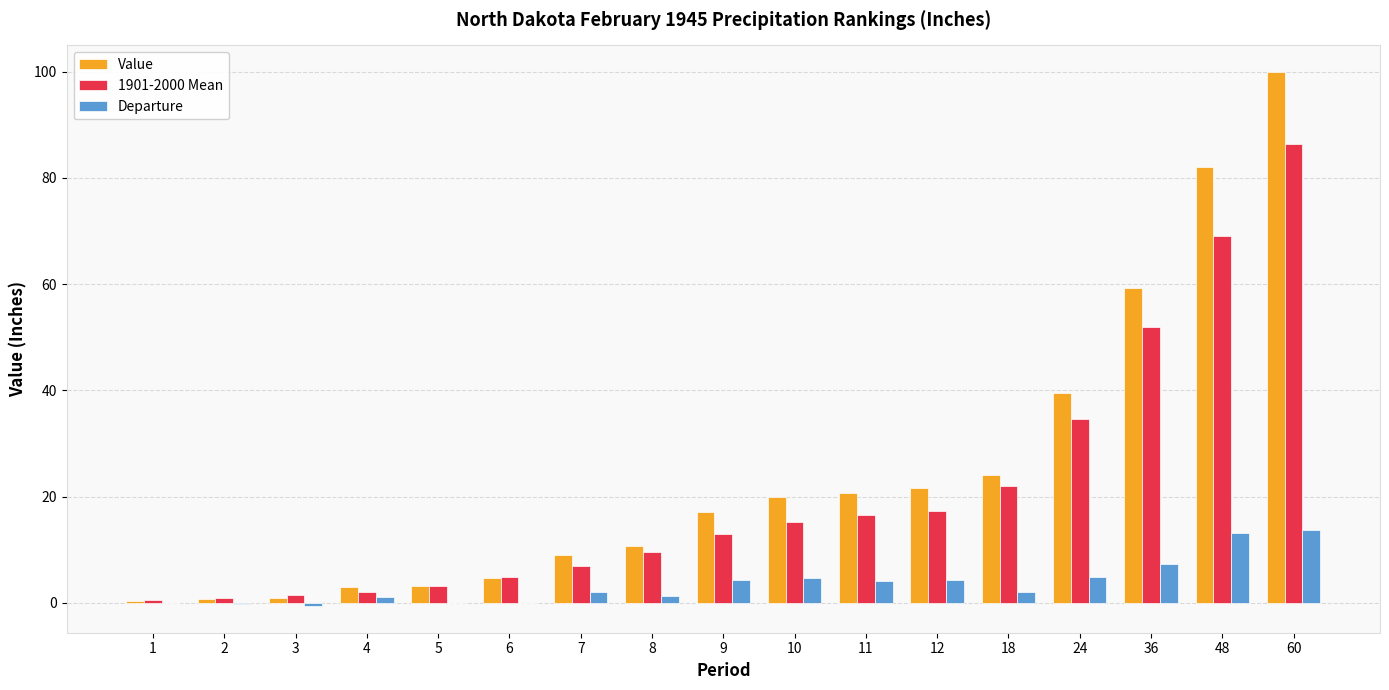

What is the sum of all Value values?

416.6